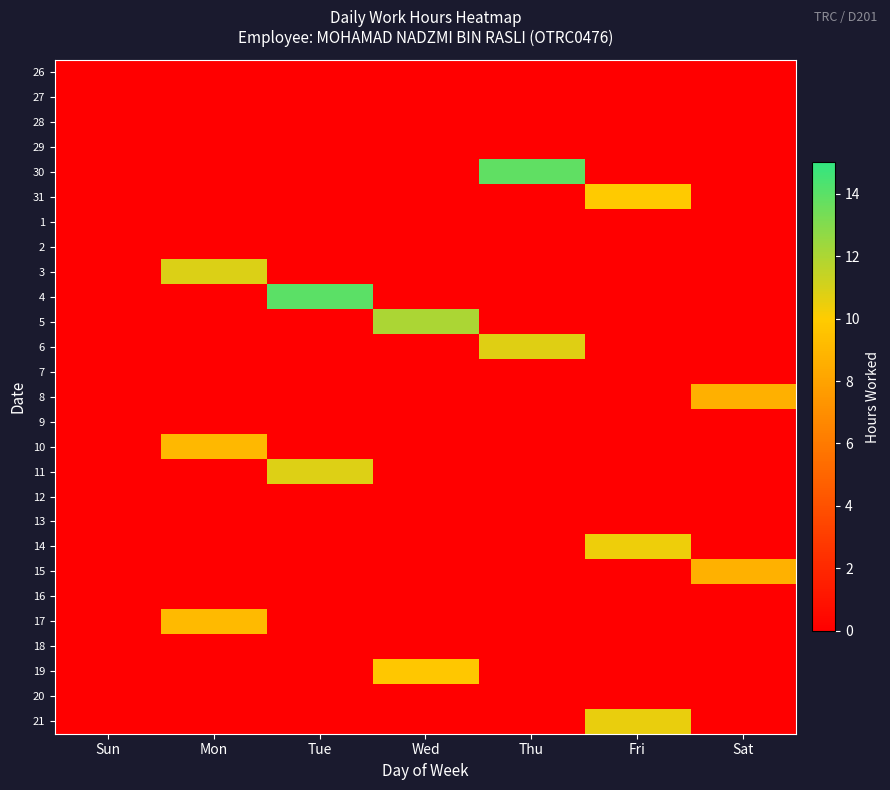

Which series changed the most between Tue and Sat?

4